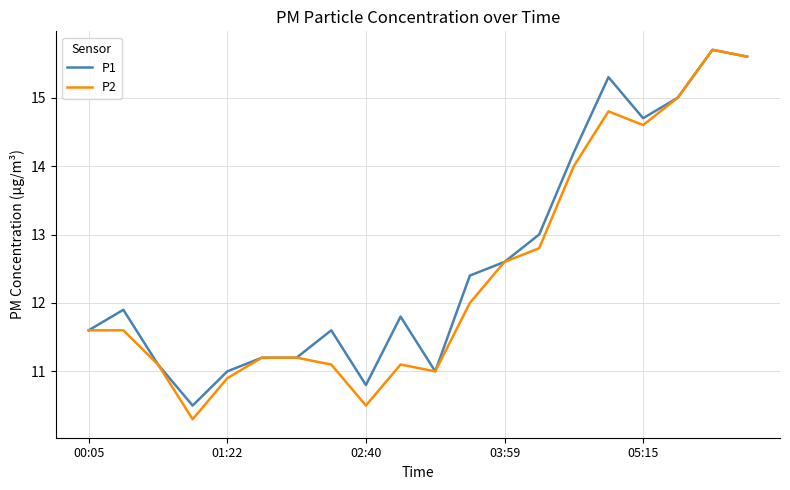

What is the sum of all P1 values?

252.2